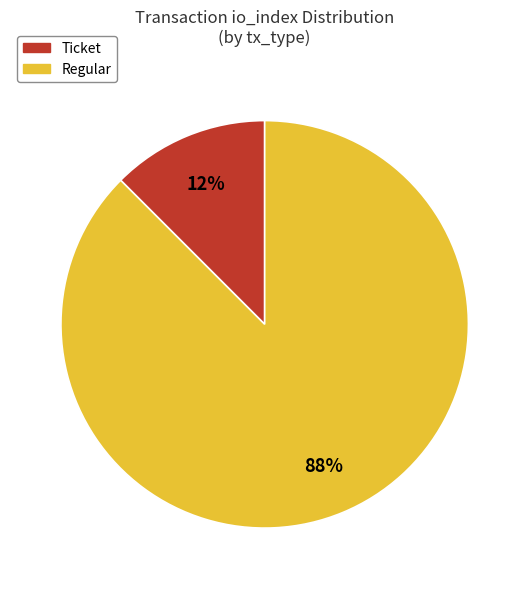

Is there a majority slice in this chart?

Yes